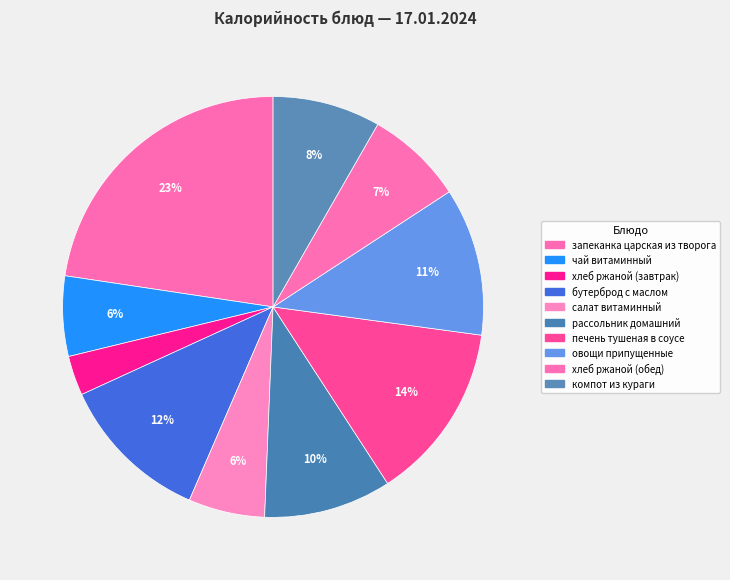

Is there a majority slice in this chart?

No